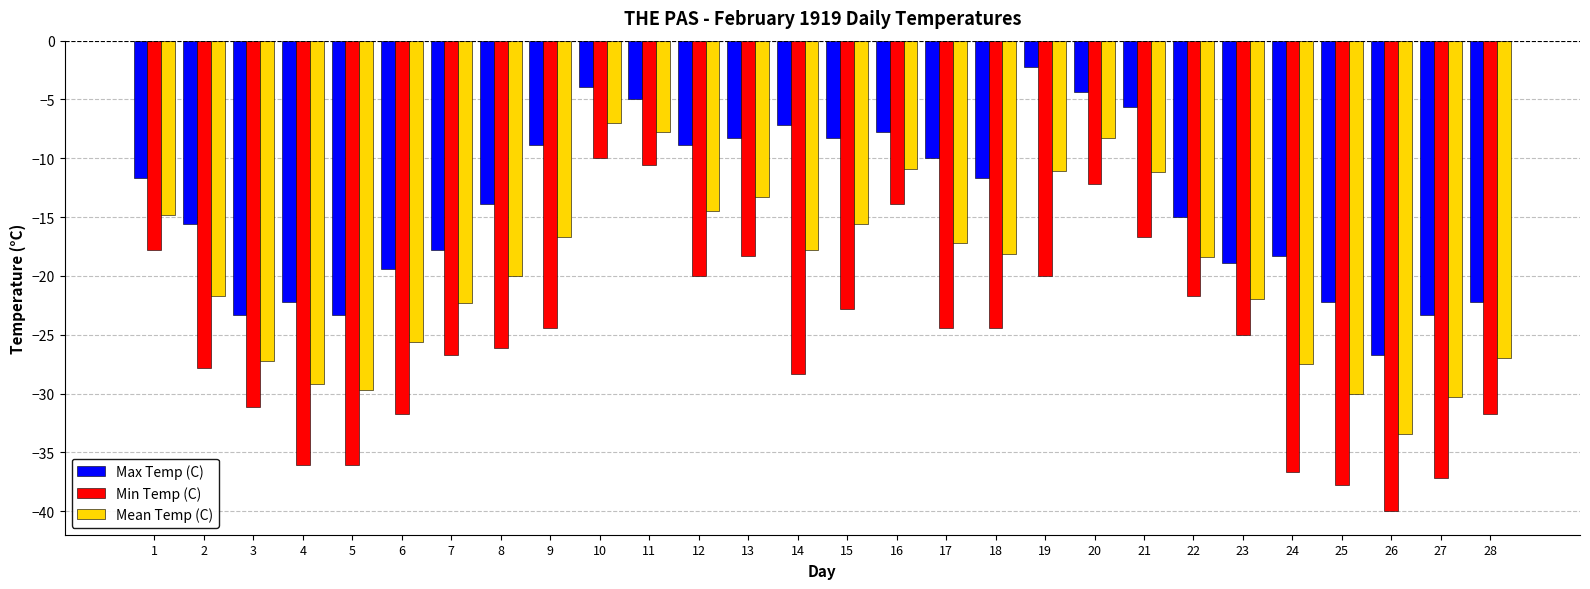

What is the minimum value shown in the chart?

-40.0